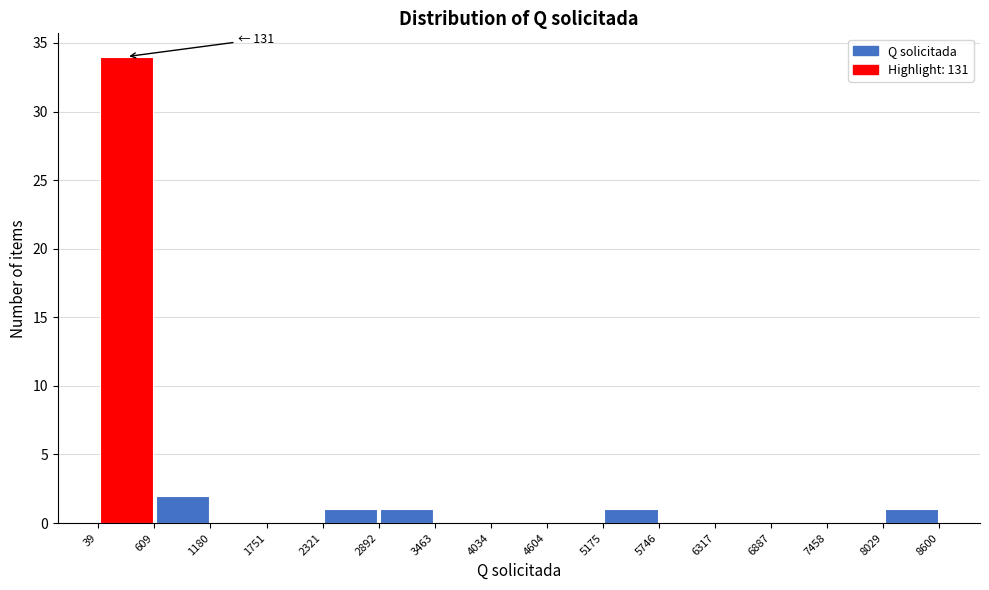

Over which range of the x-axis is the bar tallest?

39 to 609